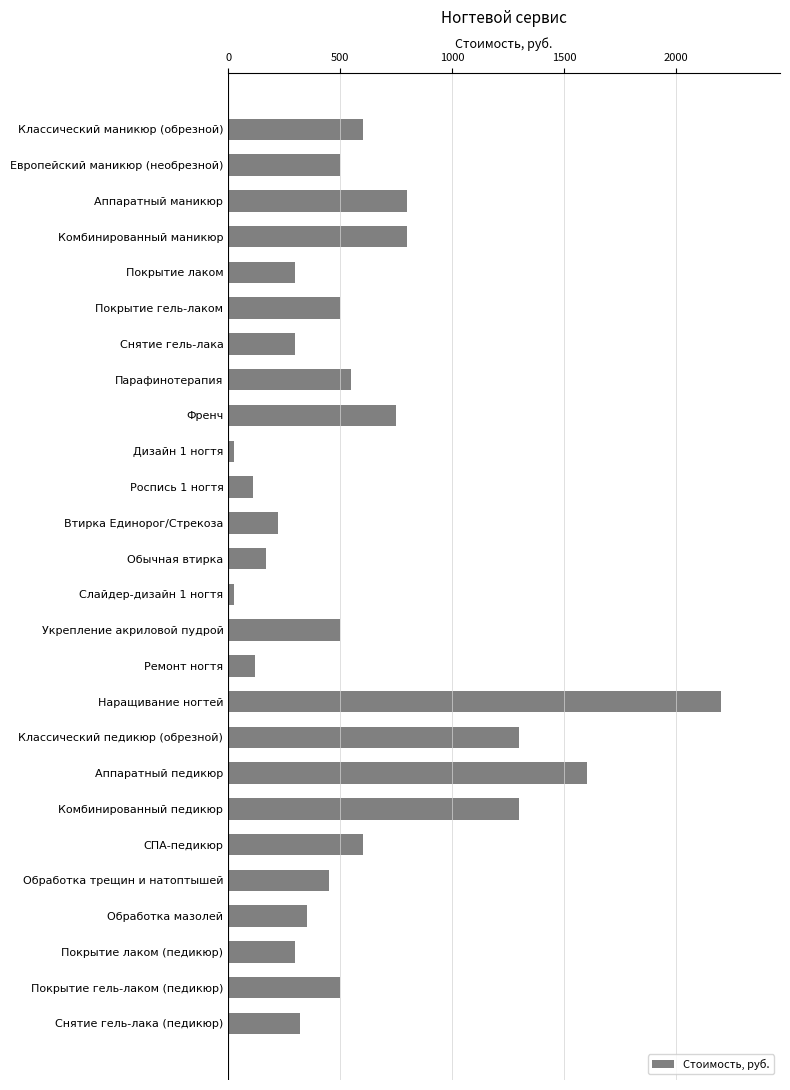

Between Комбинированный маникюр and Классический маникюр (обрезной), which is larger?

Комбинированный маникюр